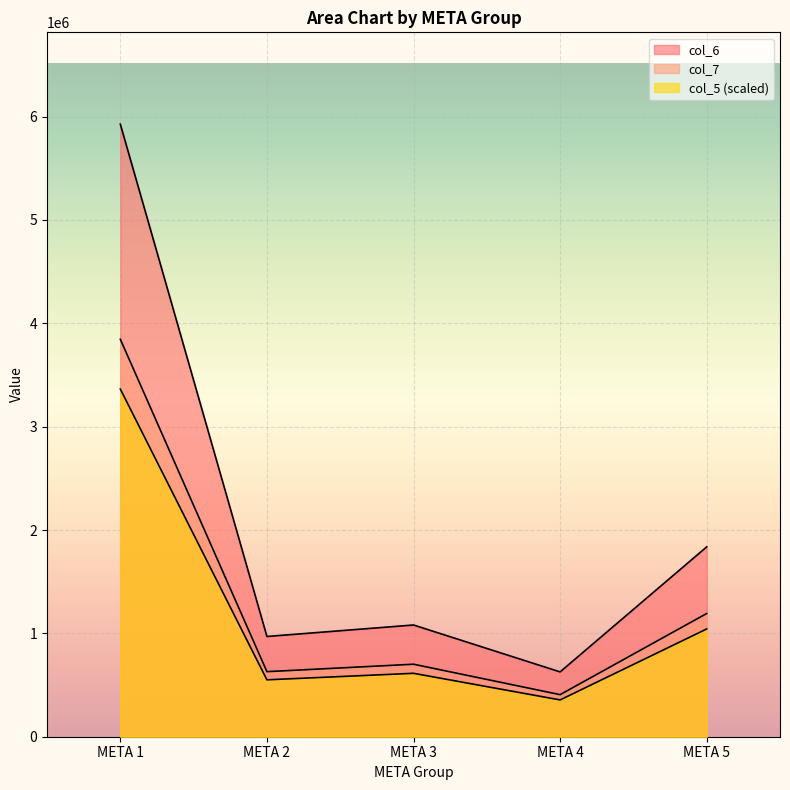

Rank the categories by col_5 value from lowest to highest.

META 4, META 2, META 3, META 5, META 1